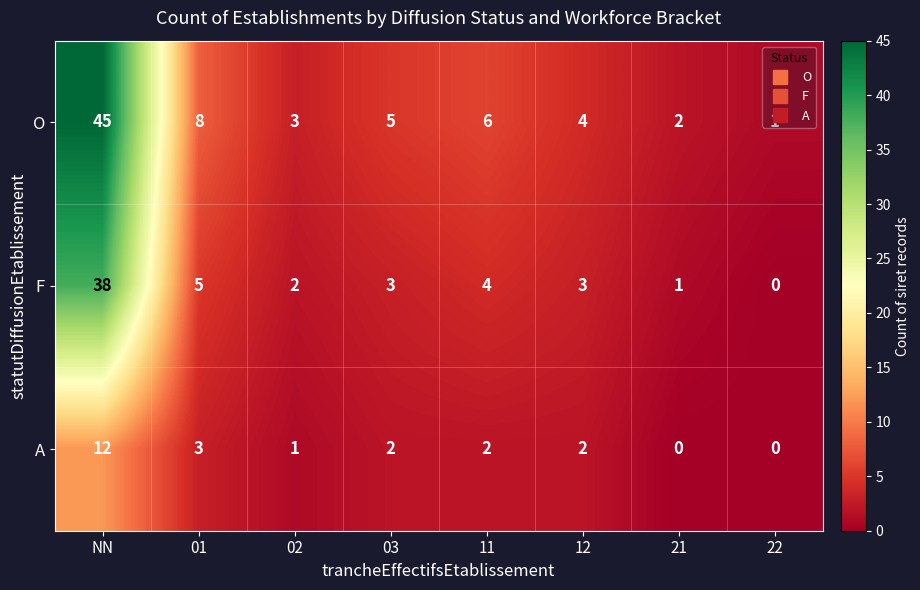

At which category is the sum across all series the highest?

NN